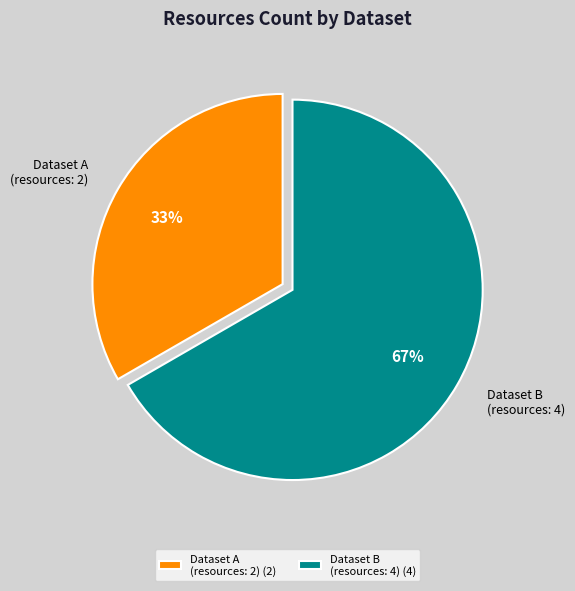

To the nearest percent, what is the average slice percentage?

50%